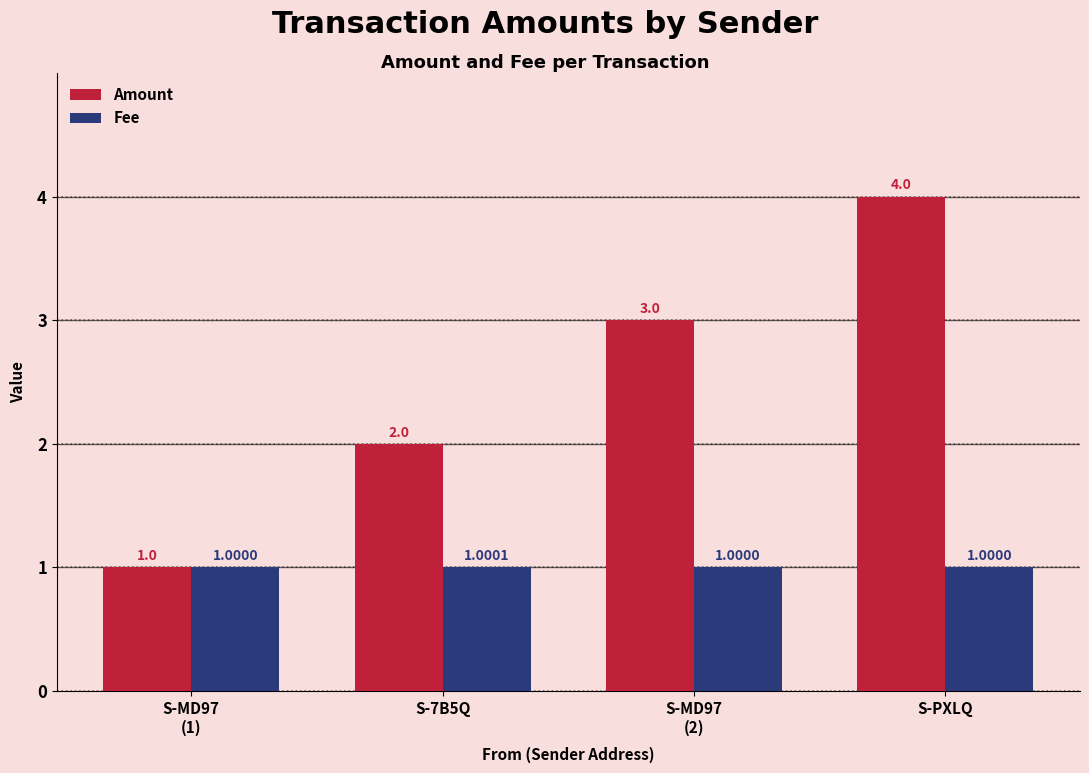

Reading left to right, transcribe all the data shown in this chart.

Amount: S-MD97
(1)=1.0	S-7B5Q=2.0	S-MD97
(2)=3.0	S-PXLQ=4.0
Fee: S-MD97
(1)=1.0	S-7B5Q=1.0	S-MD97
(2)=1.0	S-PXLQ=1.0